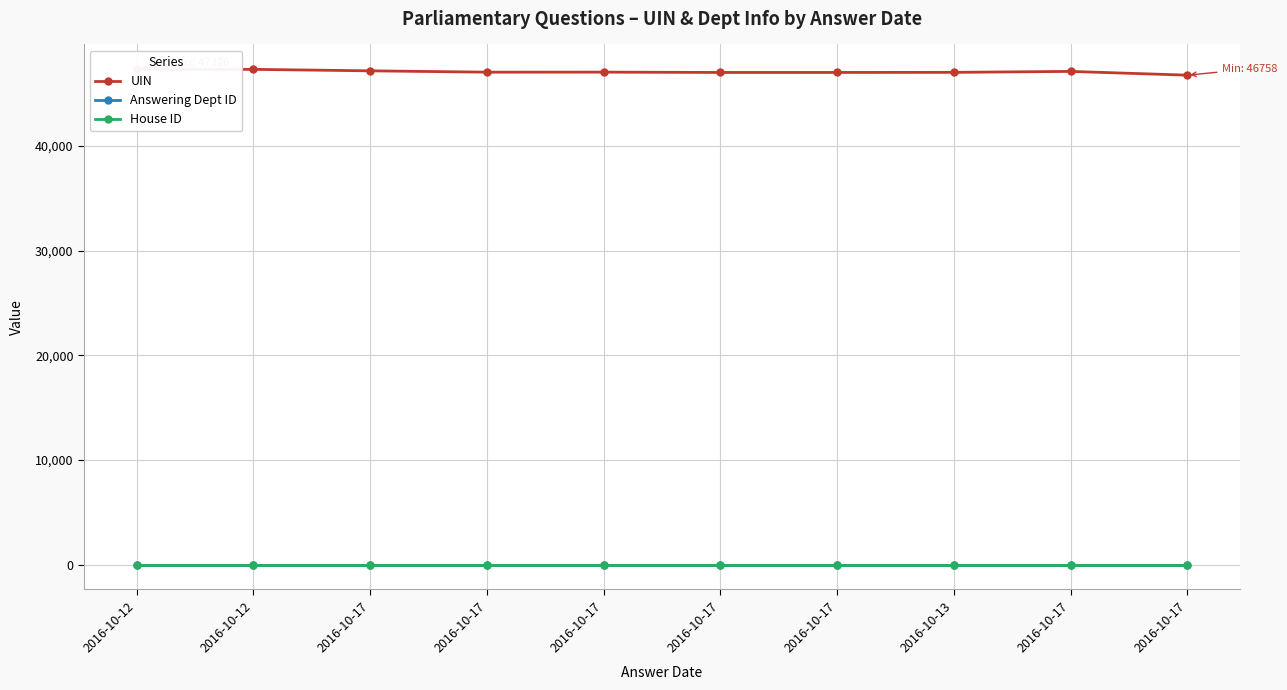

What is the label of the 3rd point from the left?

2016-10-17